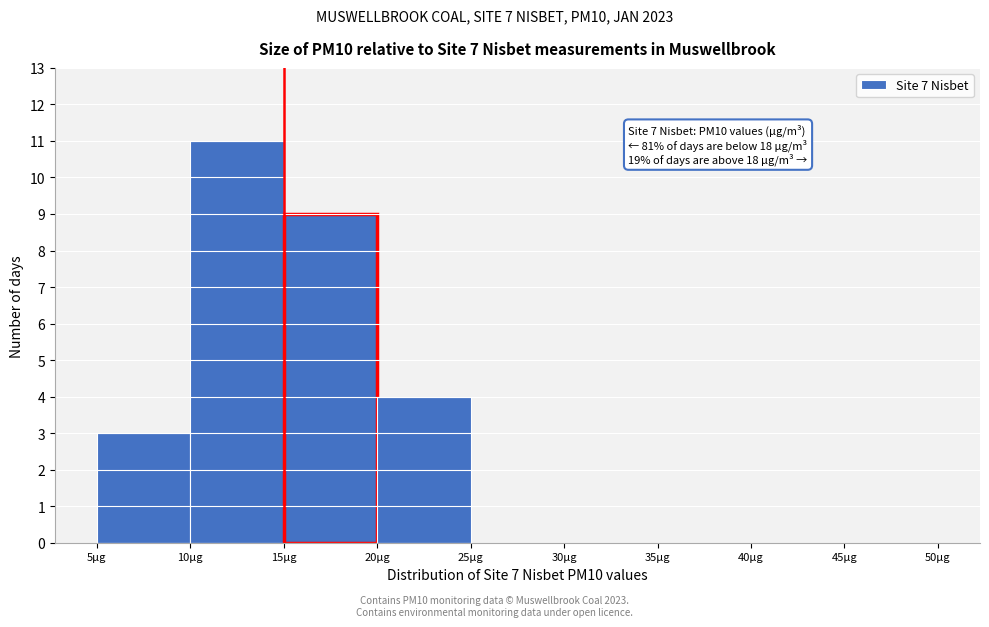

Which range on the x-axis has the tallest bar?

10 to 15